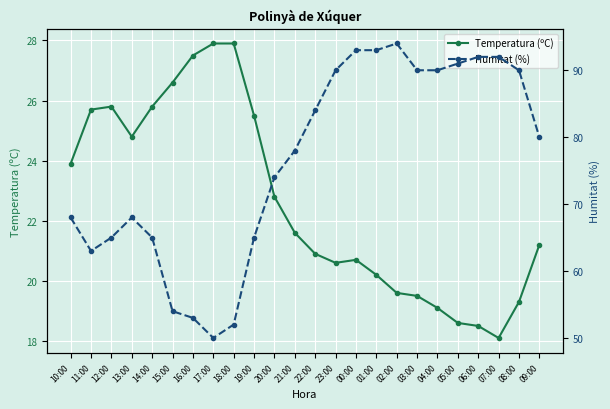

What is the difference between the second highest and minimum values in the Humitat (%) series?

43.0